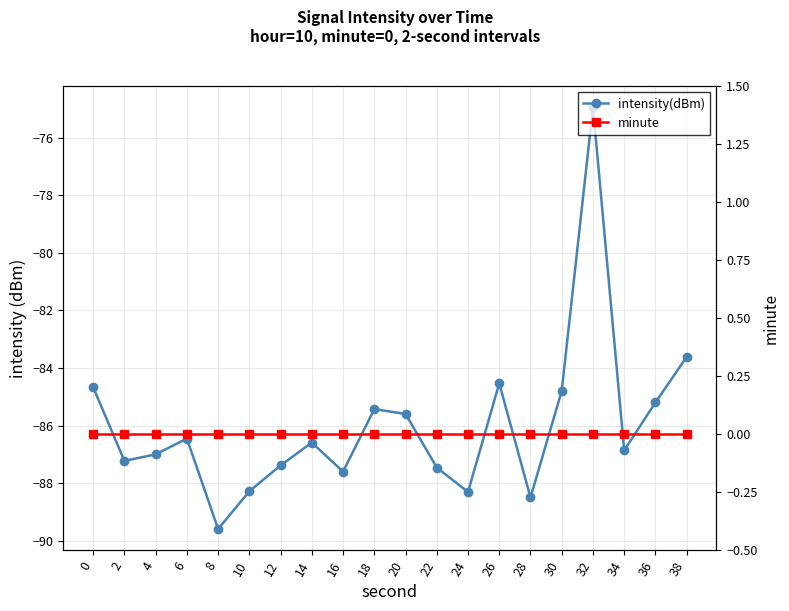

How many series are shown in this chart?

2